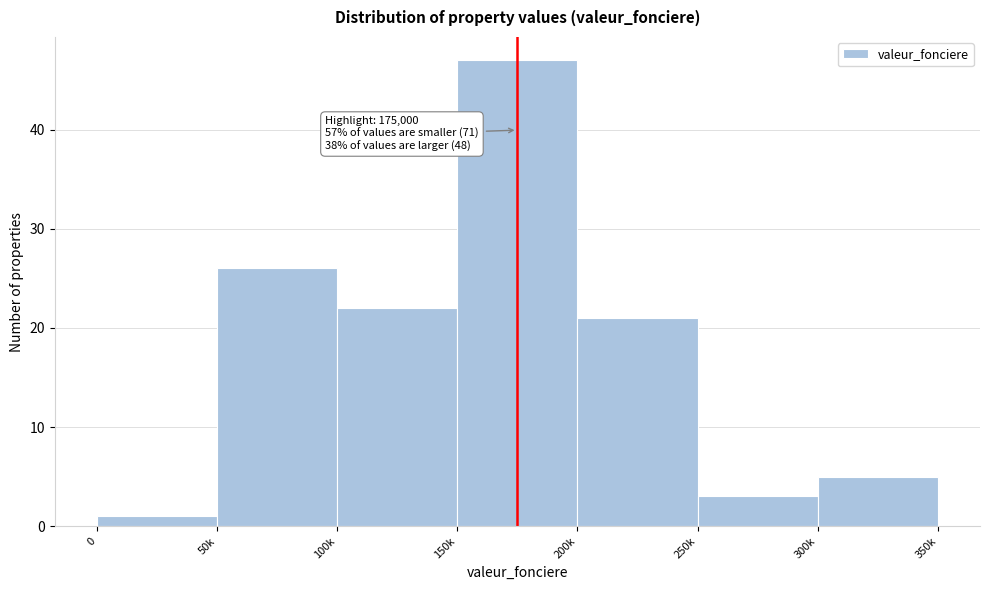

Reading right to left, extract all data points from this chart.

300k=5	250k=3	200k=21	150k=47	100k=22	50k=26	0=1